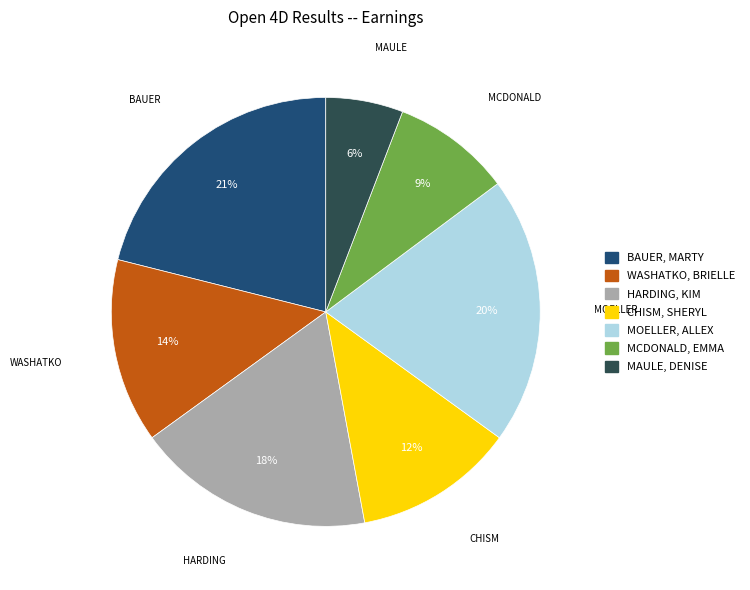

What percentage is the MOELLER, ALLEX slice, to the nearest percent?

20%